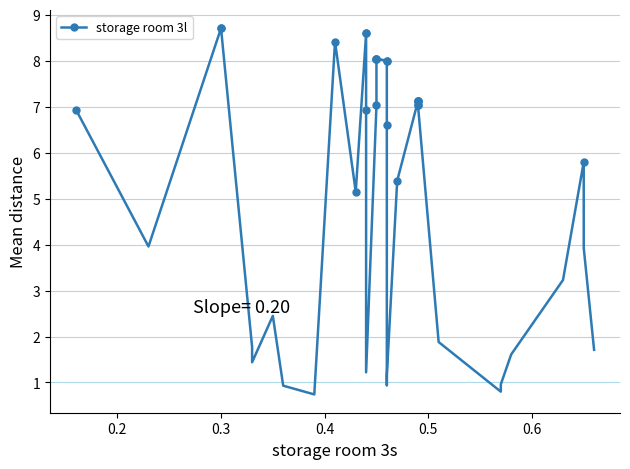

How many values are below 6?

20